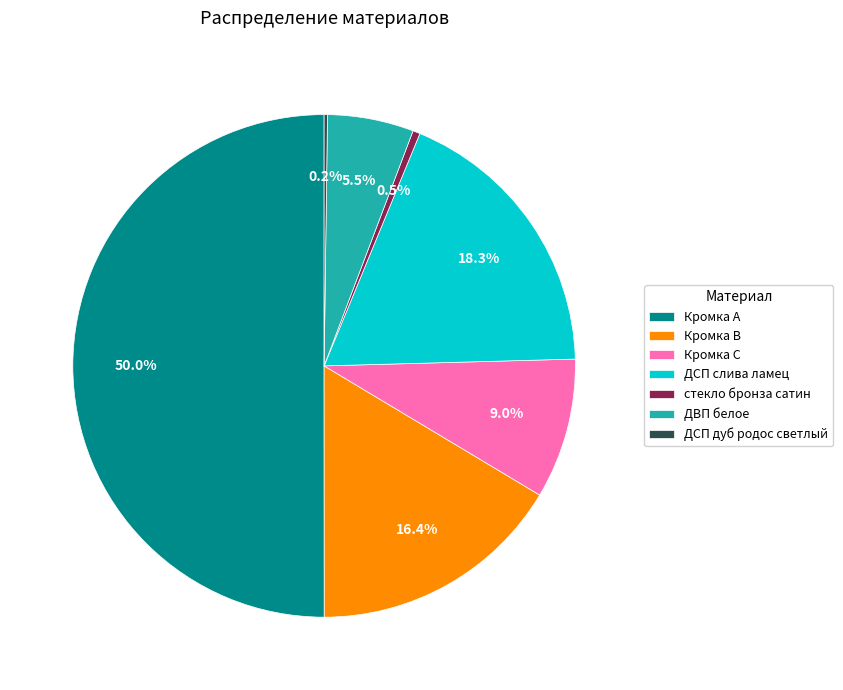

Approximately how many times larger is the value at ДСП слива ламец compared to Кромка В?

1.1